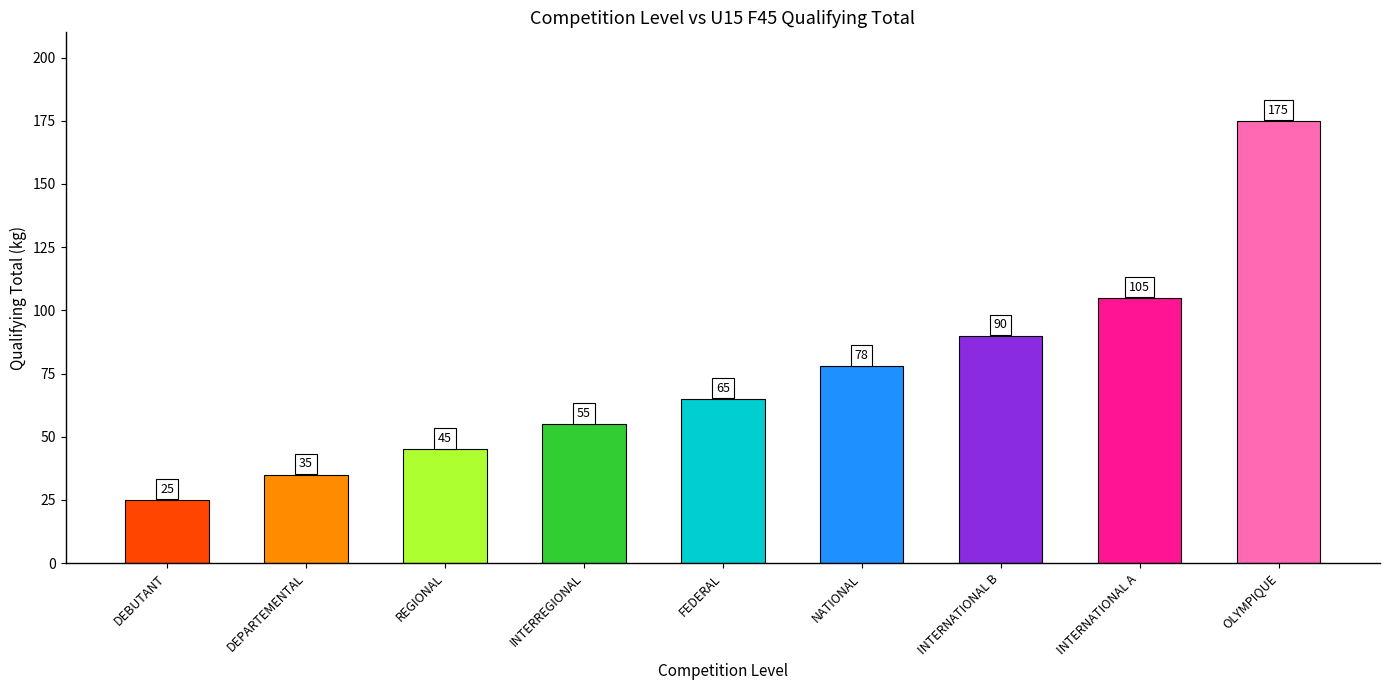

The value at OLYMPIQUE is 229. True or false?

False